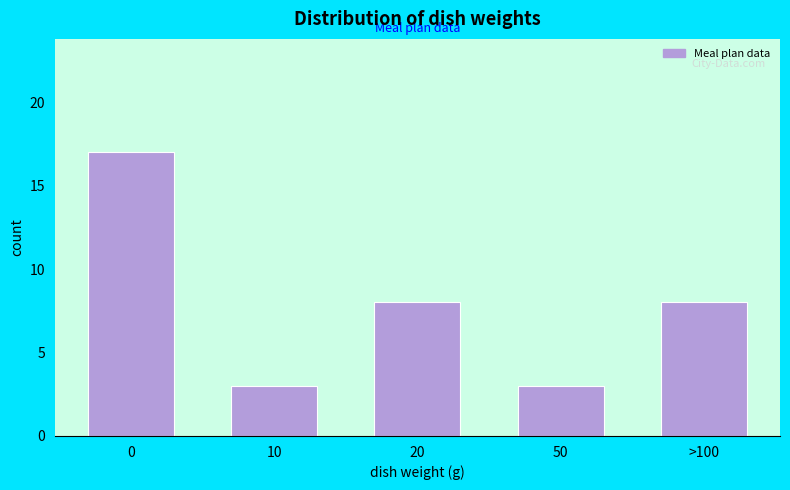

Reading left to right, what are all the values shown in this chart?

0=17	10=3	20=8	50=3	>100=8